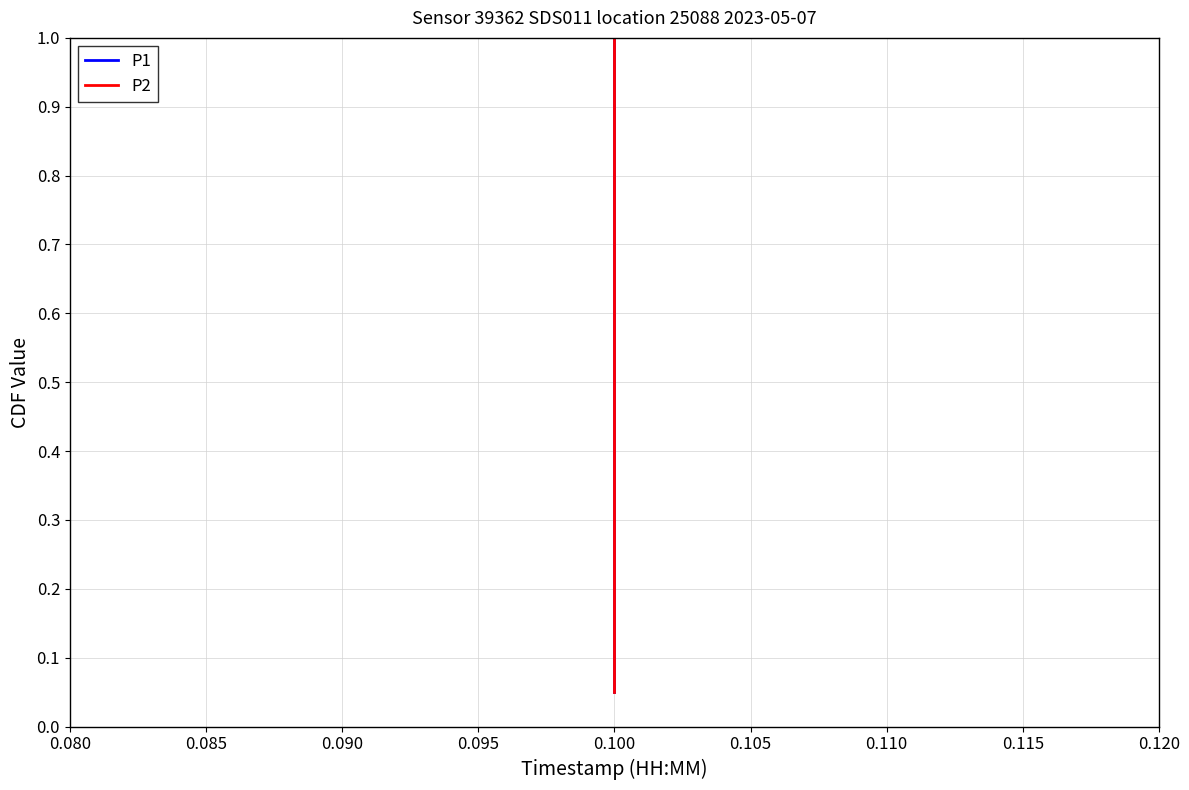

True or false: P1 and P2 cross at least once.

False